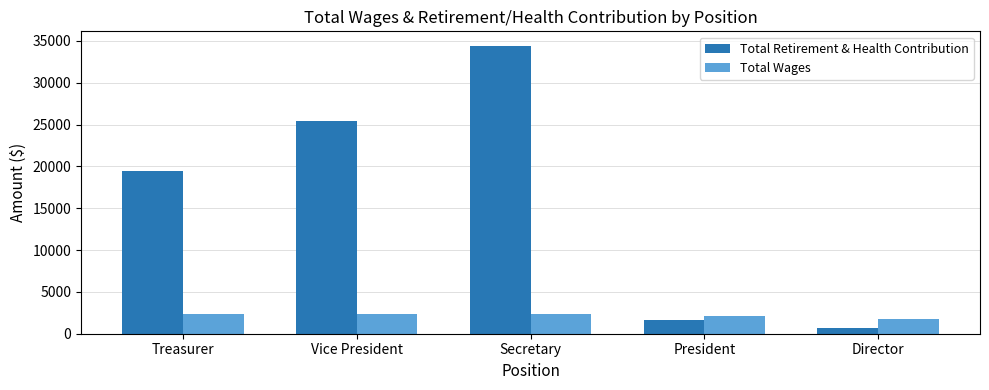

List the series in order of their overall mean, highest first.

Total Retirement & Health Contribution, Total Wages